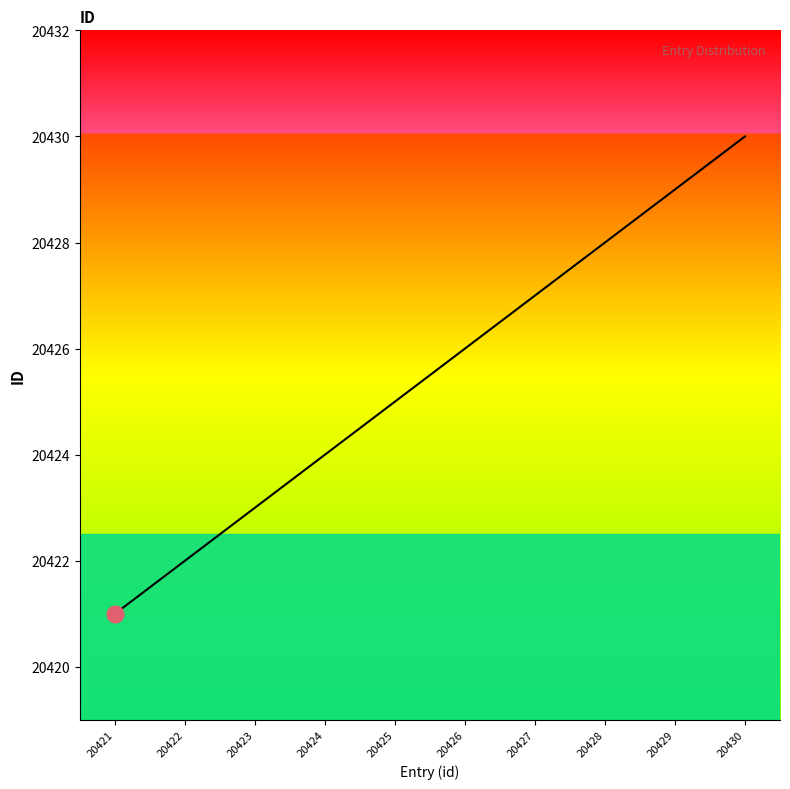

What is the greatest value displayed?

20430